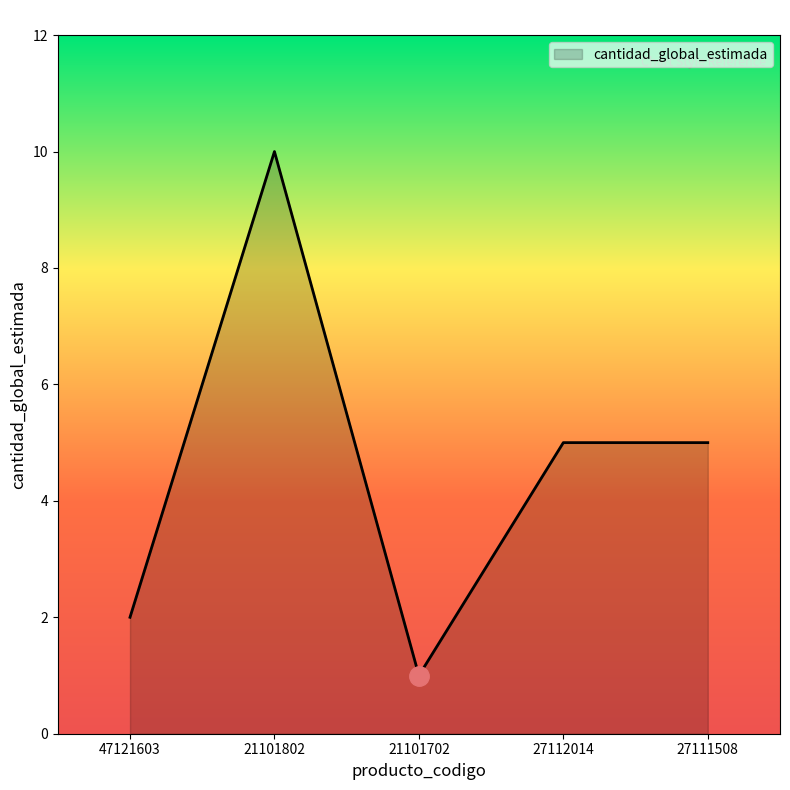

How many lines are shown in the chart?

1